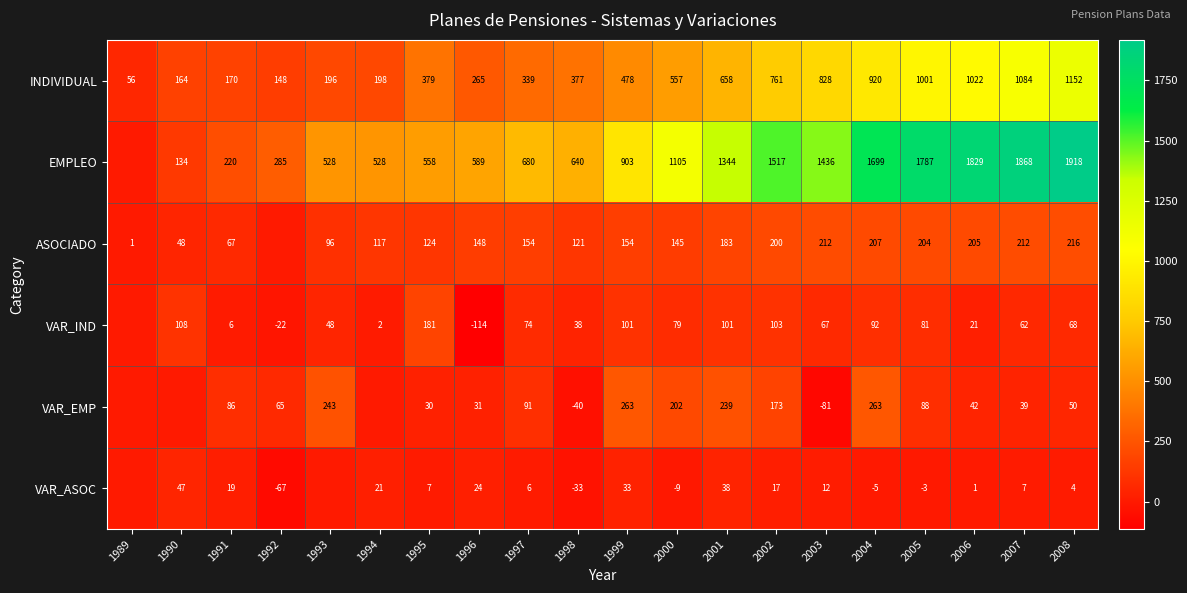

Between 1995 and 2002, which series saw the biggest shift?

EMPLEO